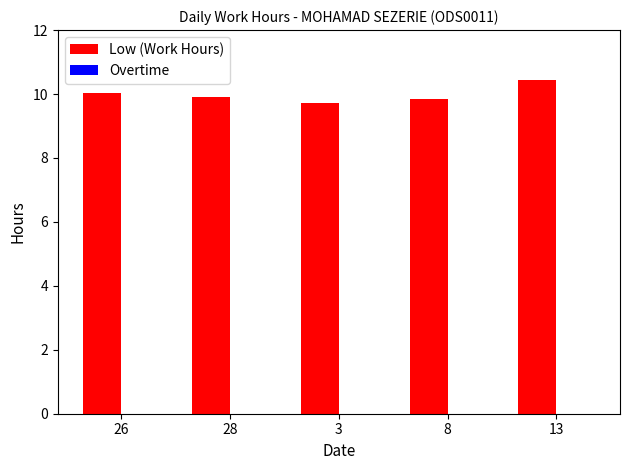

Is it true that the value at 8 is 17.6?

False